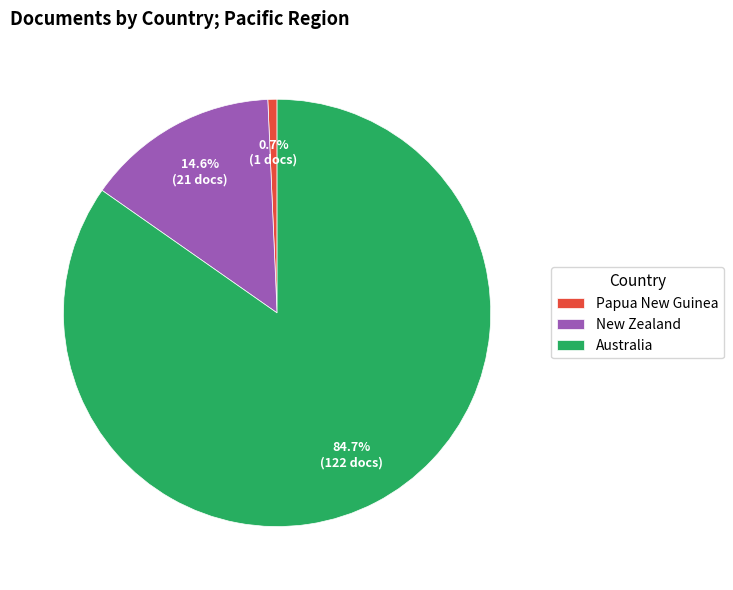

Is there any slice that represents more than half of the pie?

Yes